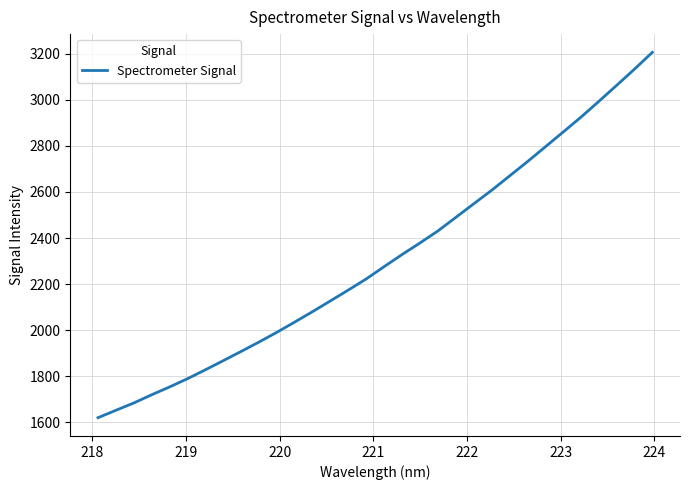

What is the smallest value displayed?

1620.4